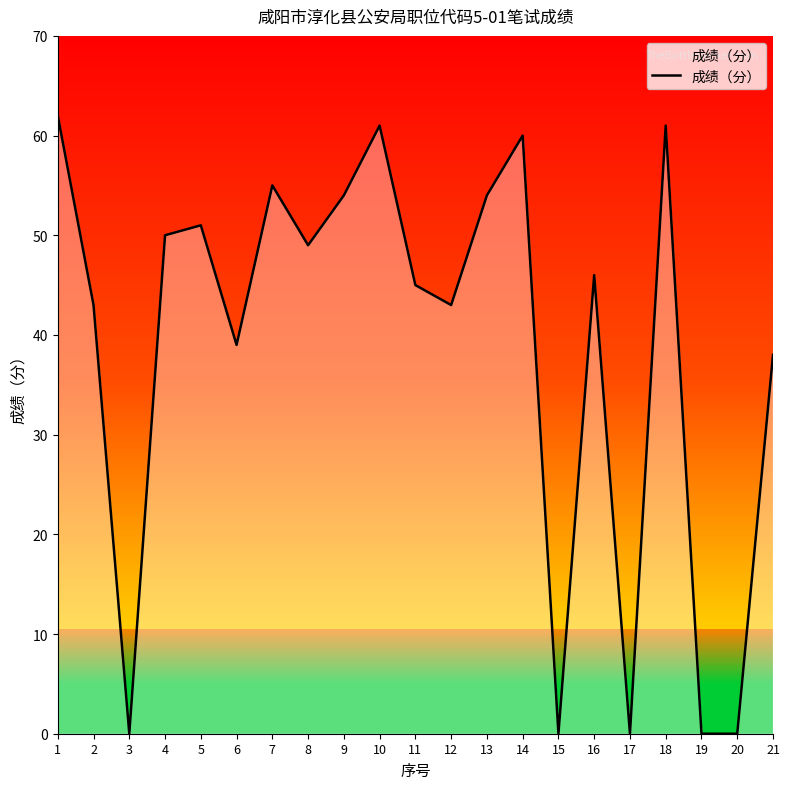

The value at 5 is 81. True or false?

False